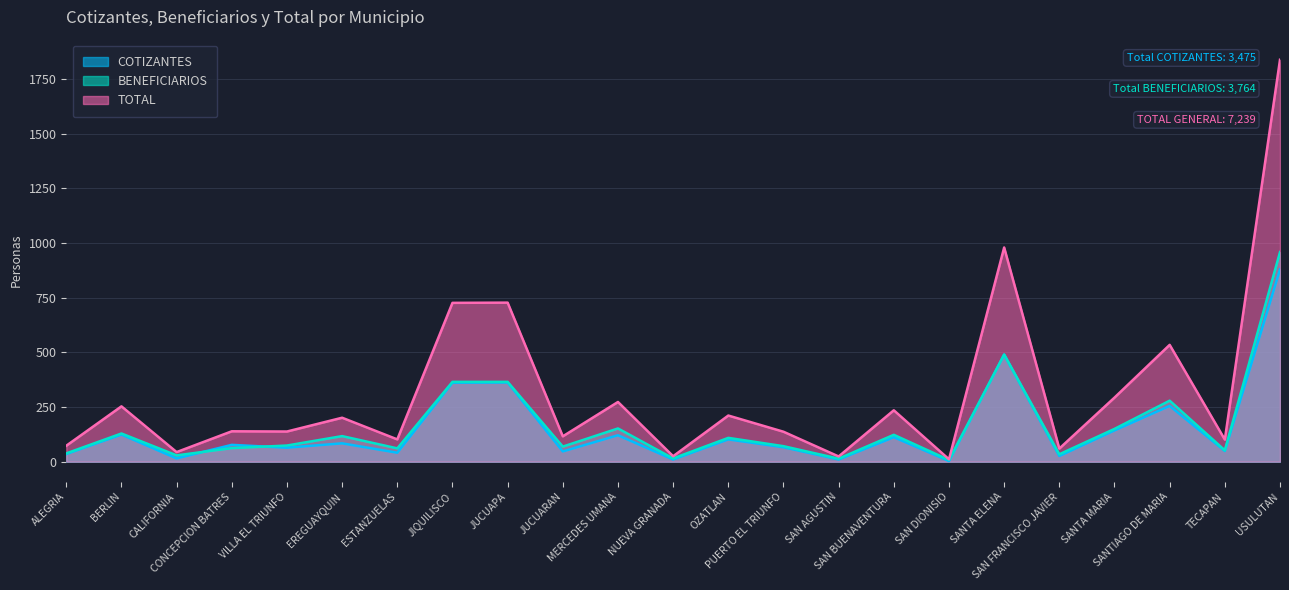

Reading left to right, transcribe all the data shown in this chart.

COTIZANTES: ALEGRIA=35	BERLIN=124	CALIFORNIA=15	CONCEPCION BATRES=77	VILLA EL TRIUNFO=64	EREGUAYQUIN=84	ESTANZUELAS=41	JIQUILISCO=361	JUCUAPA=362	JUCUARAN=47	MERCEDES UMANA=121	NUEVA GRANADA=10	OZATLAN=102	PUERTO EL TRIUNFO=66	SAN AGUSTIN=10	SAN BUENAVENTURA=112	SAN DIONISIO=3	SANTA ELENA=489	SAN FRANCISCO JAVIER=26	SANTA MARIA=143	SANTIAGO DE MARIA=255	TECAPAN=49	USULUTAN=879
BENEFICIARIOS: ALEGRIA=38	BERLIN=129	CALIFORNIA=29	CONCEPCION BATRES=62	VILLA EL TRIUNFO=74	EREGUAYQUIN=117	ESTANZUELAS=61	JIQUILISCO=365	JUCUAPA=365	JUCUARAN=69	MERCEDES UMANA=152	NUEVA GRANADA=15	OZATLAN=109	PUERTO EL TRIUNFO=71	SAN AGUSTIN=14	SAN BUENAVENTURA=123	SAN DIONISIO=8	SANTA ELENA=490	SAN FRANCISCO JAVIER=34	SANTA MARIA=150	SANTIAGO DE MARIA=279	TECAPAN=52	USULUTAN=958
TOTAL: ALEGRIA=73	BERLIN=253	CALIFORNIA=44	CONCEPCION BATRES=139	VILLA EL TRIUNFO=138	EREGUAYQUIN=201	ESTANZUELAS=102	JIQUILISCO=726	JUCUAPA=727	JUCUARAN=116	MERCEDES UMANA=273	NUEVA GRANADA=25	OZATLAN=211	PUERTO EL TRIUNFO=137	SAN AGUSTIN=24	SAN BUENAVENTURA=235	SAN DIONISIO=11	SANTA ELENA=979	SAN FRANCISCO JAVIER=60	SANTA MARIA=293	SANTIAGO DE MARIA=534	TECAPAN=101	USULUTAN=1837